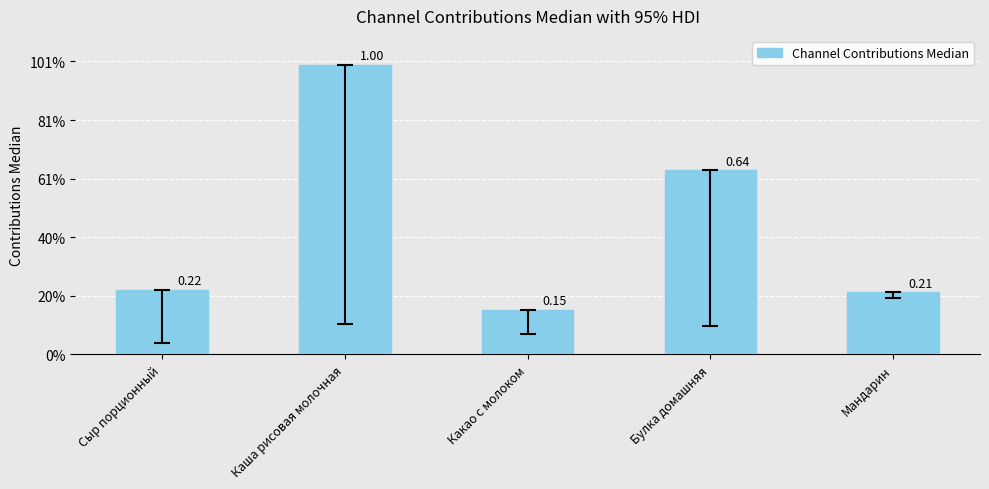

What is the ratio of the value at Каша рисовая молочная to the value at Какао с молоком?

6.6